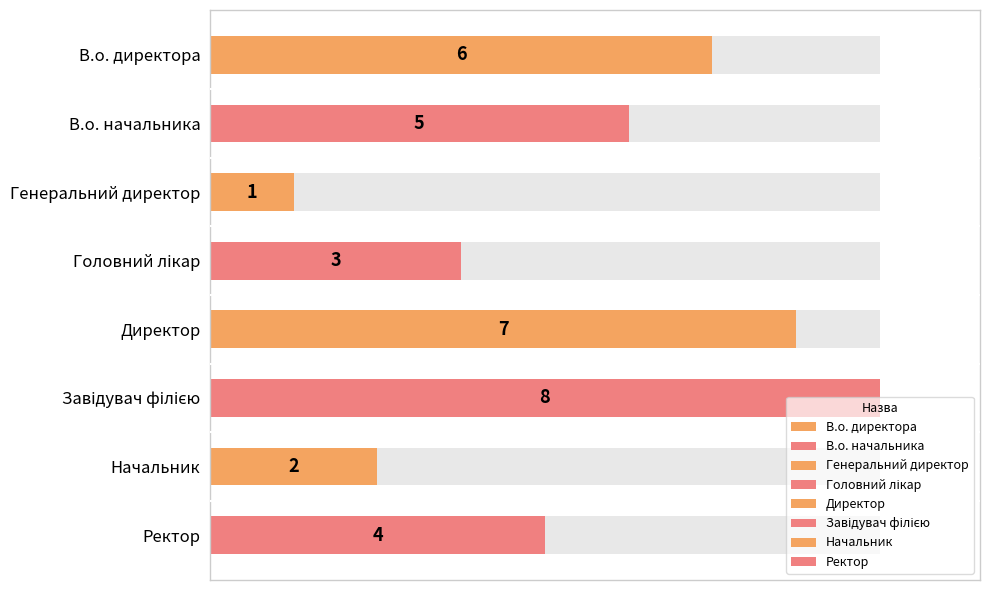

Rank the categories by value from highest to lowest.

Завідувач філією, Директор, В.о. директора, В.о. начальника, Ректор, Головний лікар, Начальник, Генеральний директор